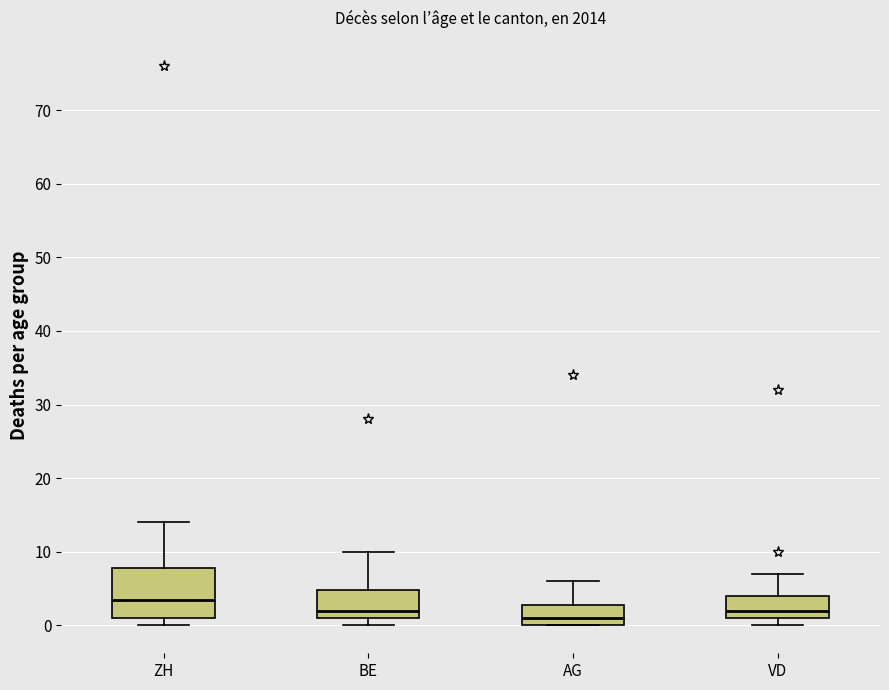

Which box's median line is the lowest?

AG